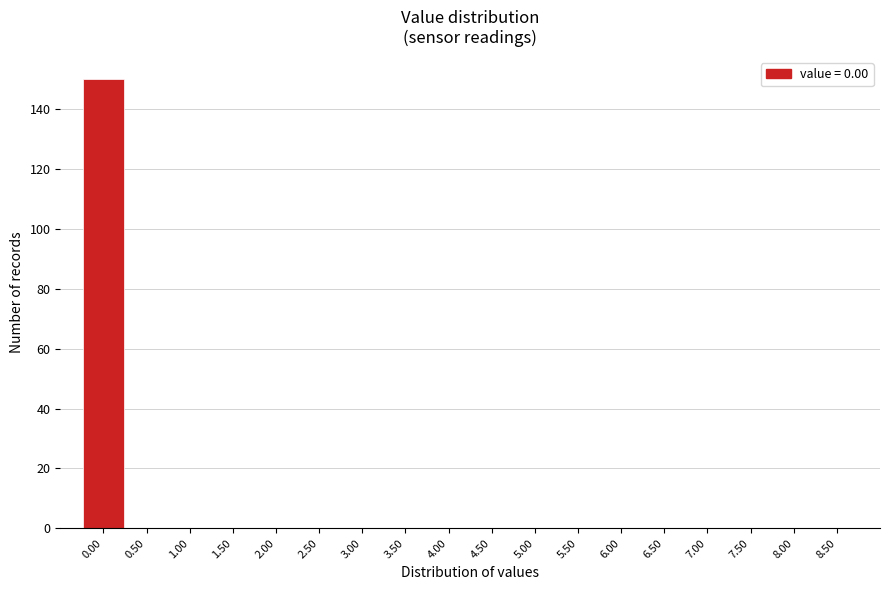

Reading left to right, list every bar in this chart as the range it spans on the x-axis followed by its height. The values are not printed on the chart, so give them approximately, as read against the axis.

-0.25 to 0.25: 150
0.25 to 0.75: 0
0.75 to 1.25: 0
1.25 to 1.75: 0
1.75 to 2.25: 0
2.25 to 2.75: 0
2.75 to 3.25: 0
3.25 to 3.75: 0
3.75 to 4.25: 0
4.25 to 4.75: 0
4.75 to 5.25: 0
5.25 to 5.75: 0
5.75 to 6.25: 0
6.25 to 6.75: 0
6.75 to 7.25: 0
7.25 to 7.75: 0
7.75 to 8.25: 0
8.25 to 8.75: 0